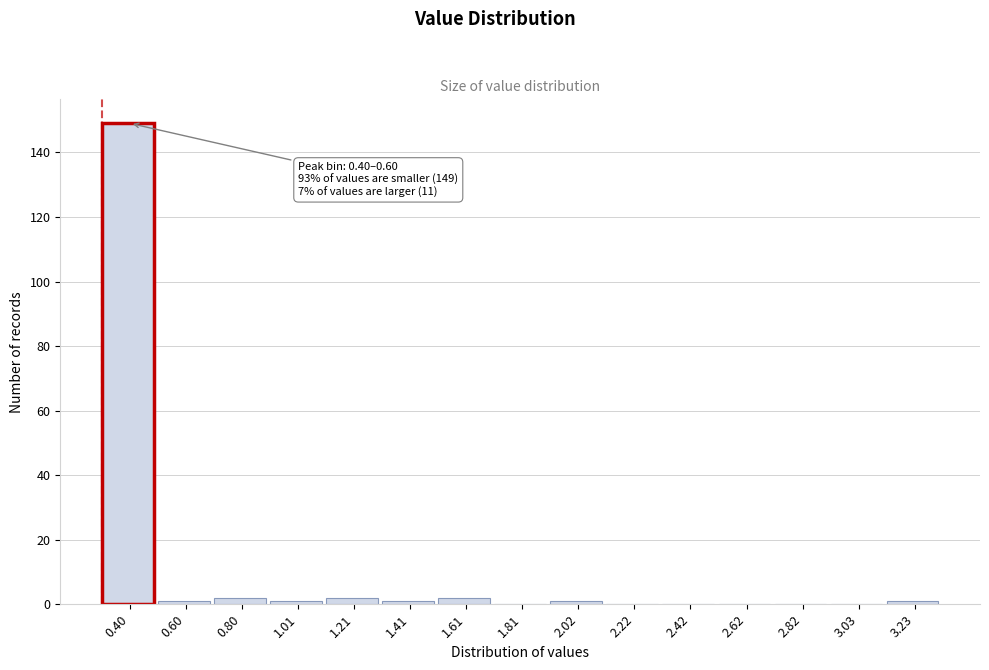

Reading left to right, extract all data points from this chart.

0.40=149	0.60=1	0.80=2	1.01=1	1.21=2	1.41=1	1.61=2	1.81=0	2.02=1	2.22=0	2.42=0	2.62=0	2.82=0	3.03=0	3.23=1